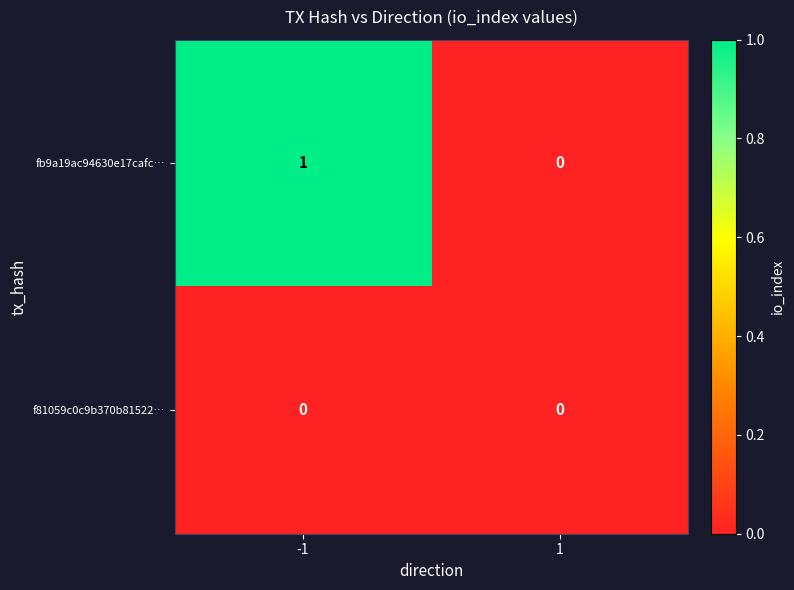

Between -1 and 1, which series saw the biggest shift?

fb9a19ac94630e17cafc…